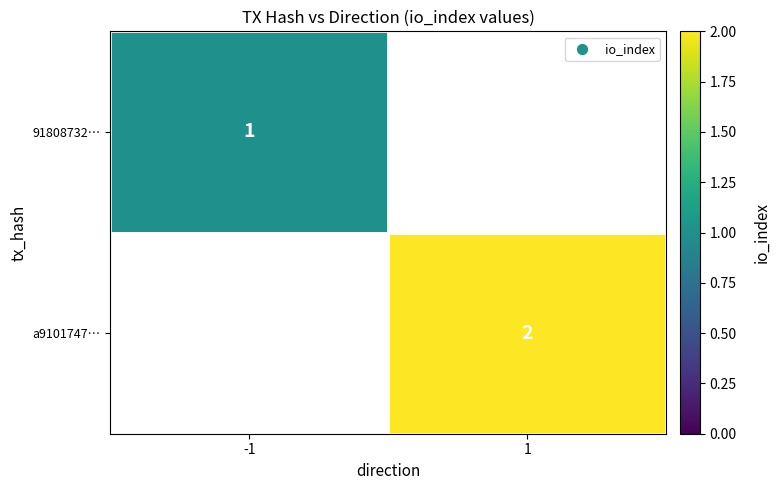

Is it true that 91808732… equals 2 at -1?

False